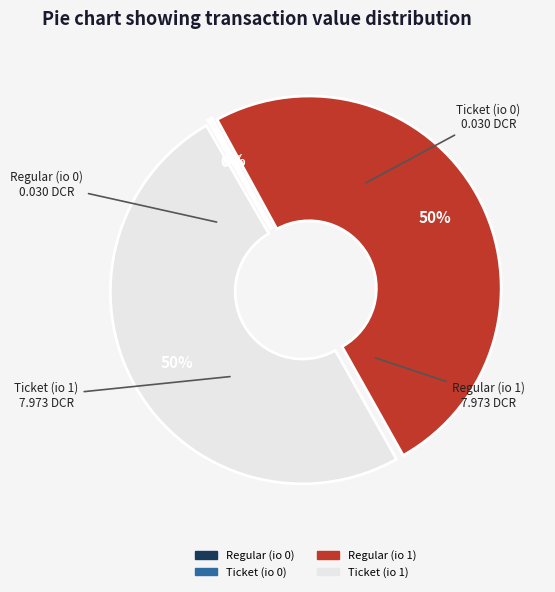

To the nearest percent, what portion does Regular (io 1) represent?

50%